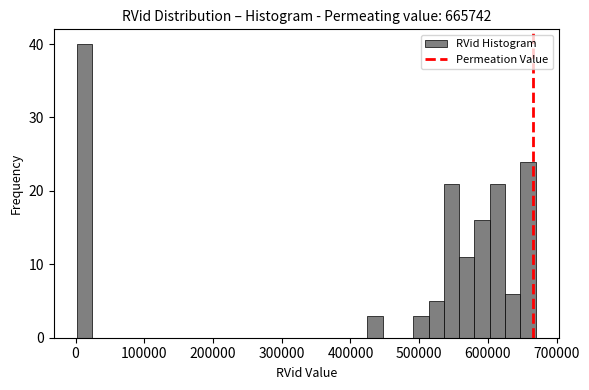

Around what value on the x-axis is the tallest bar? Give the approximate position of its centre, as read against the axis.

10000